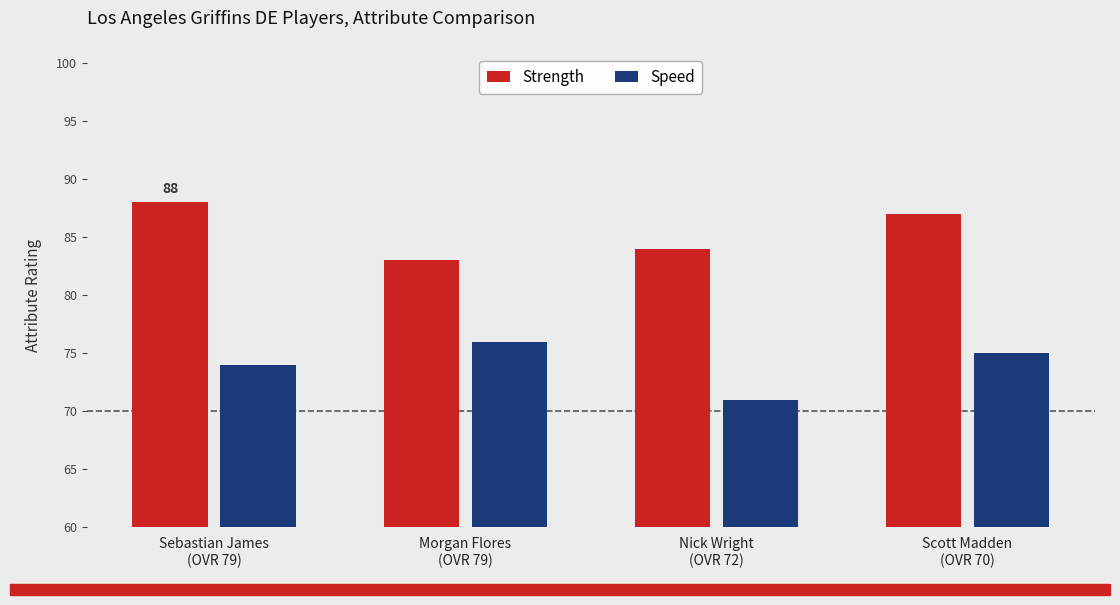

What is the difference between the highest and lowest values at Nick Wright
(OVR 72)?

13